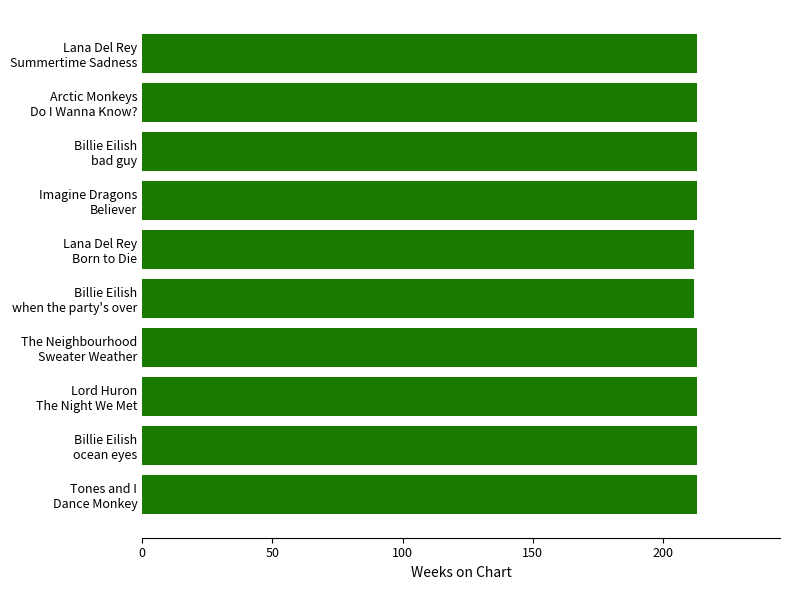

What is the average value?

213